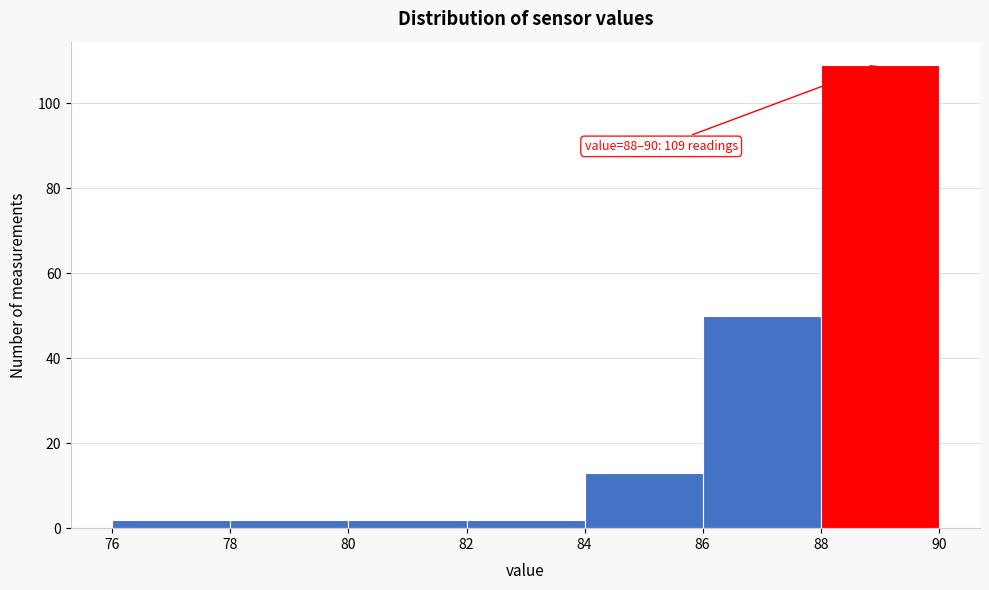

Which range on the x-axis has the tallest bar?

88 to 90